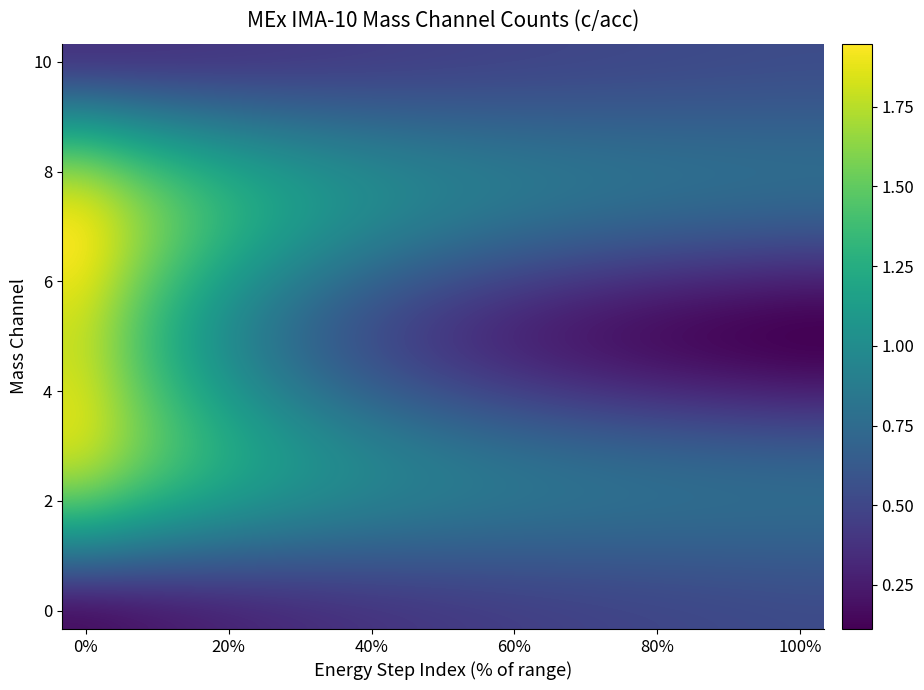

At how many categories does at least one series exceed 1?

6